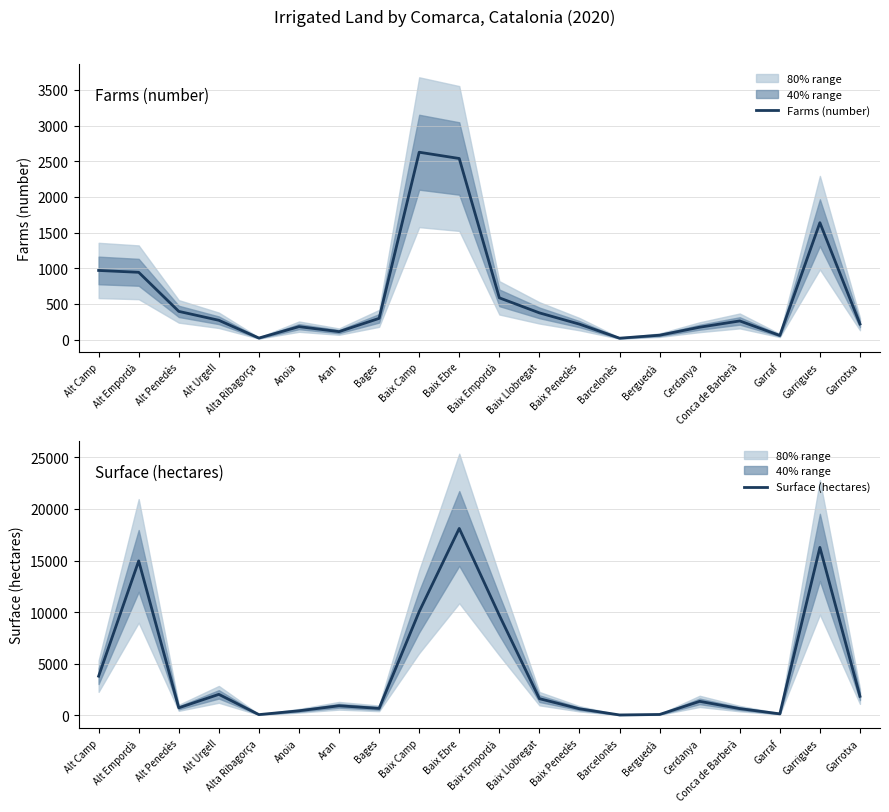

What is the difference between the maximum and minimum values in the Surface (hectares) series?

18069